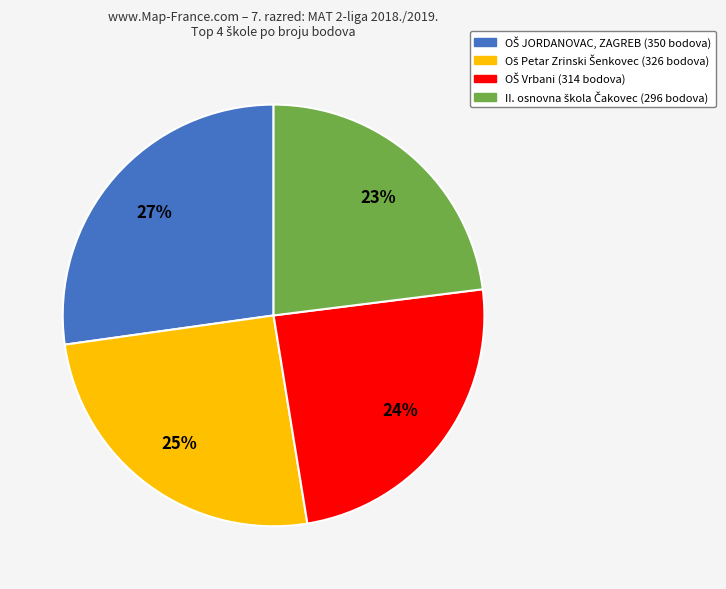

Is there any slice that represents more than half of the pie?

No